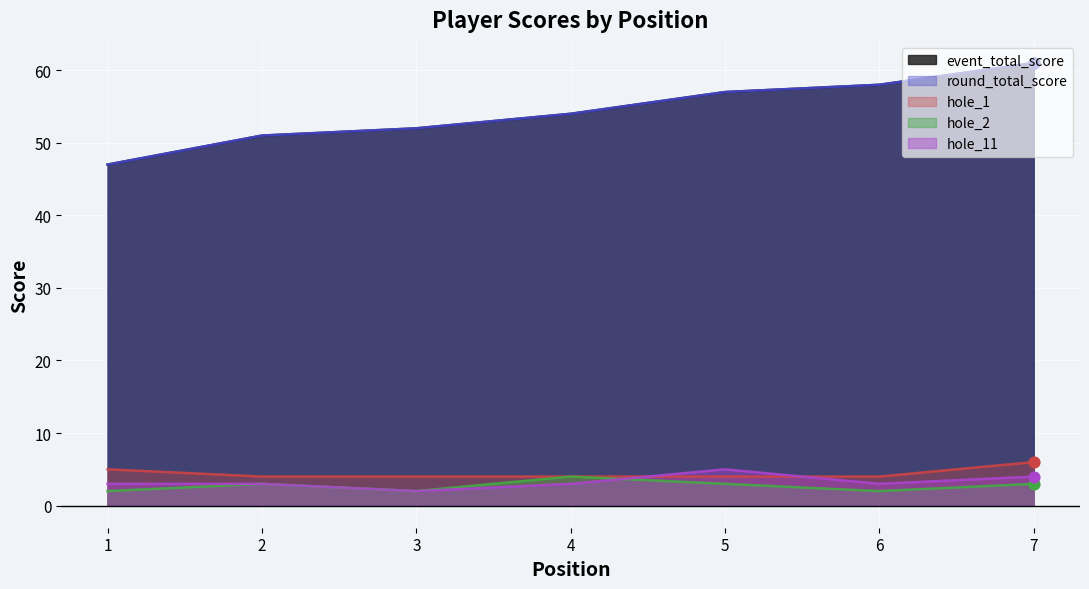

Which series has the largest Y range (max minus min)?

event_total_score